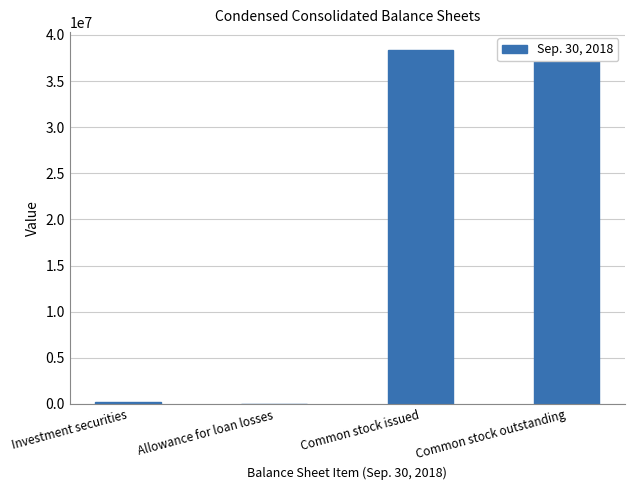

What is the difference between the values at Investment securities and Allowance for loan losses?

201360